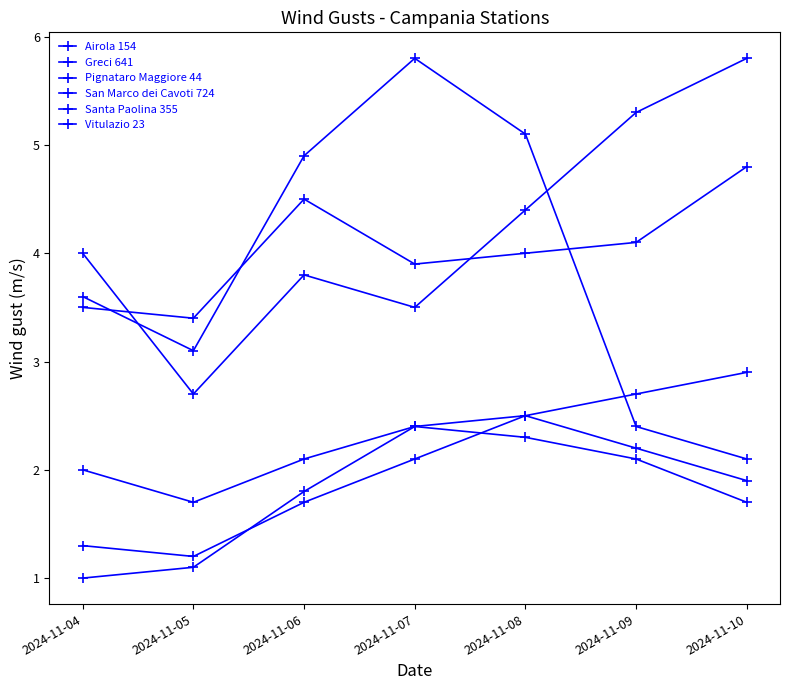

How many lines are shown in the chart?

6